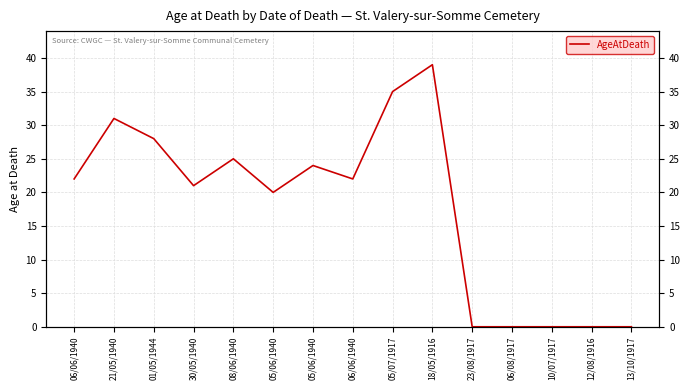

What is the value of the 4th point from the left?

21